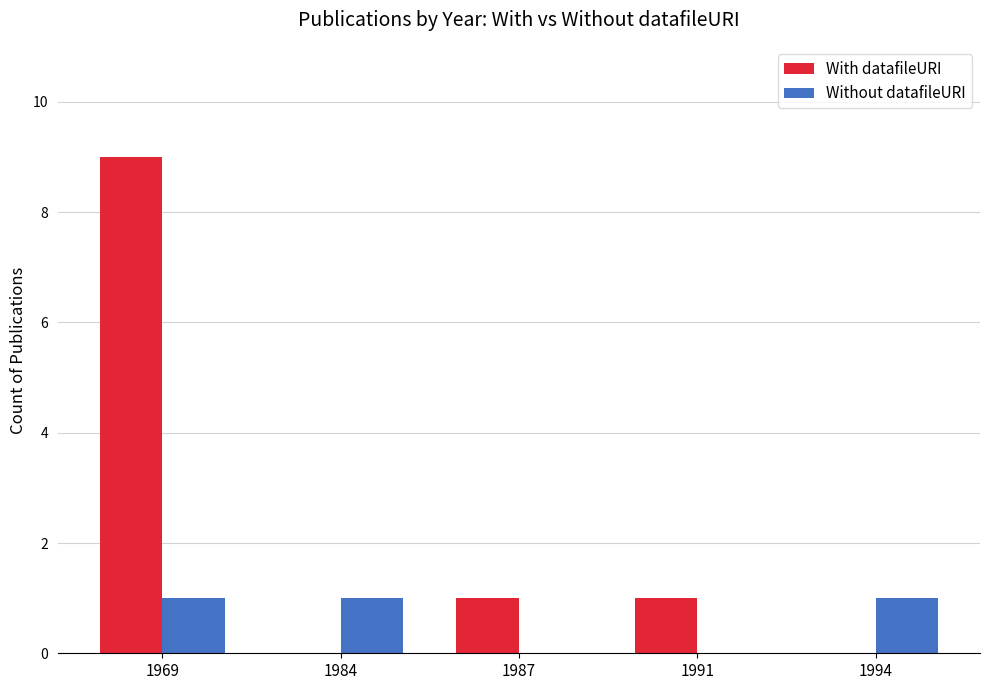

What is the sum of all Without datafileURI values?

3